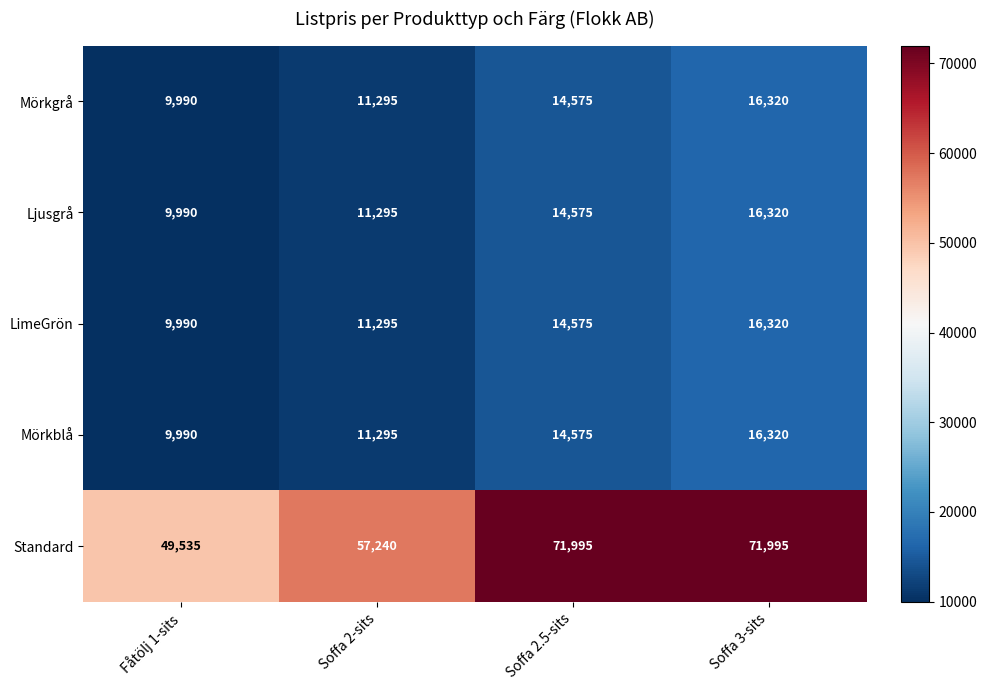

What is the total value across all series at Soffa 3-sits?

137275